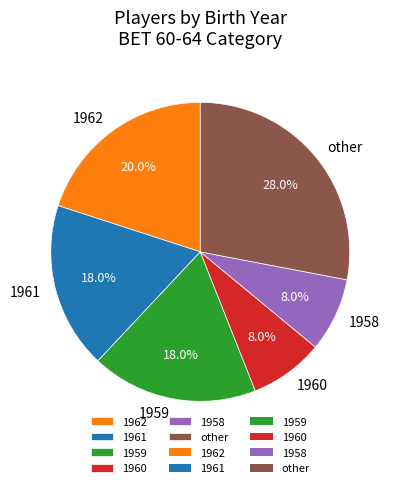

How many segments does this pie chart have?

6